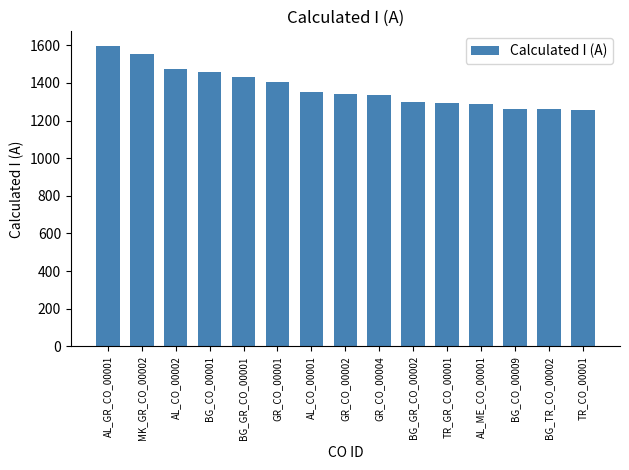

What is the change in value from GR_CO_00001 to BG_TR_CO_00002?

-147